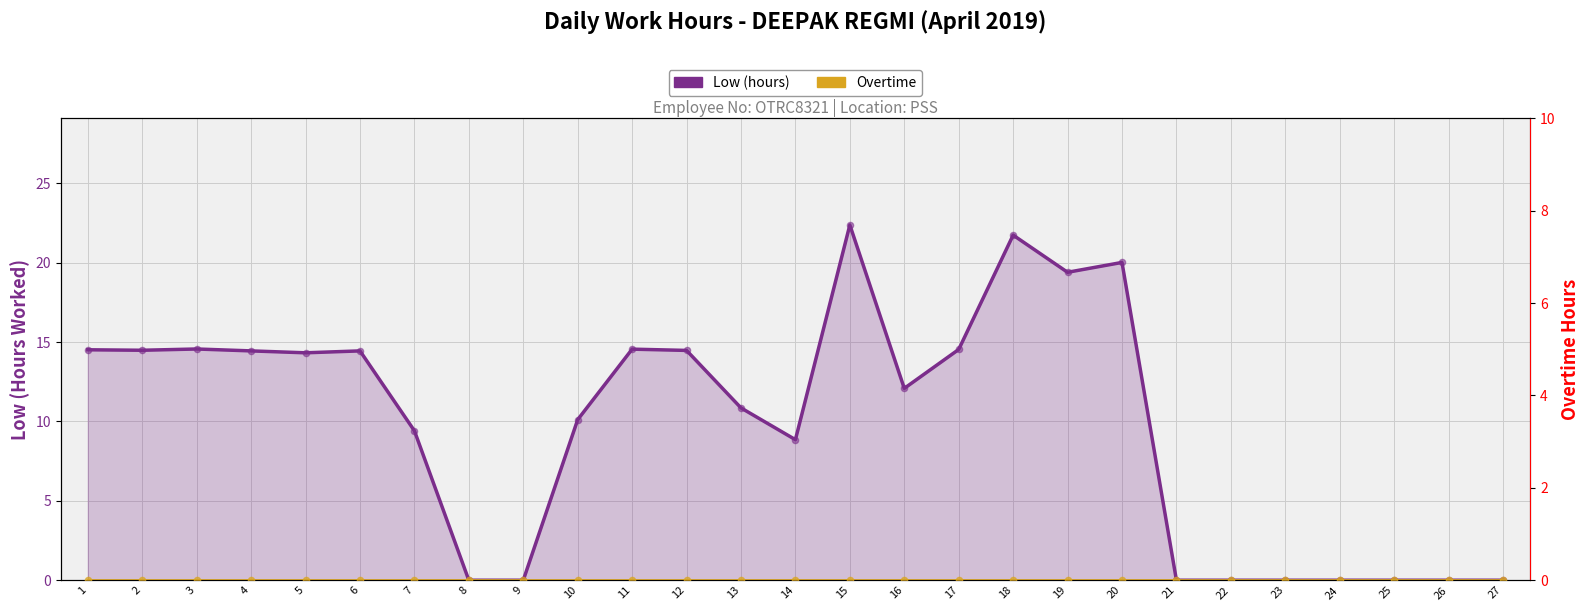

Which series has the widest spread of Y values?

Low (hours)